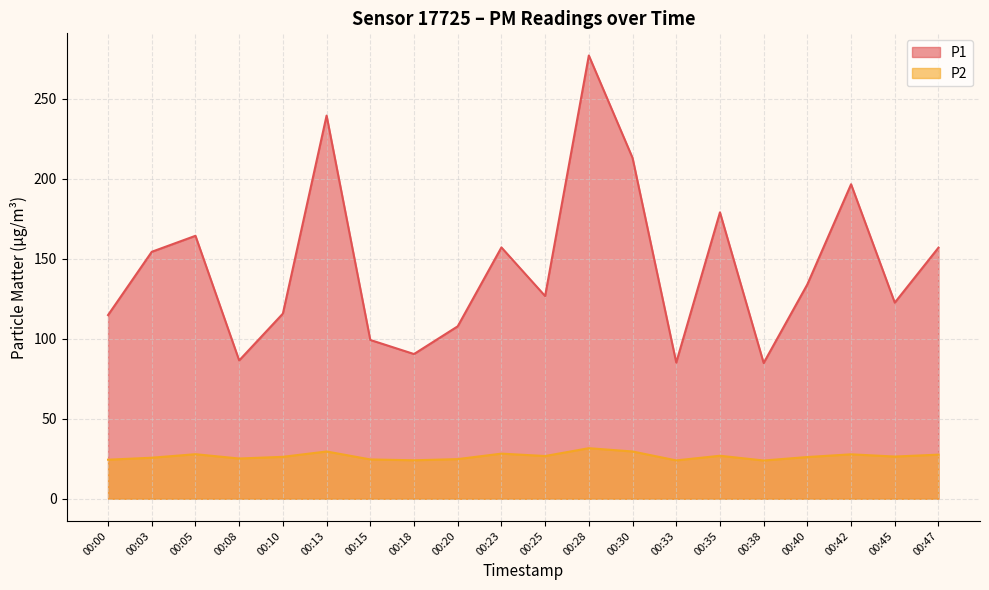

At how many categories does at least one series exceed 103?

15